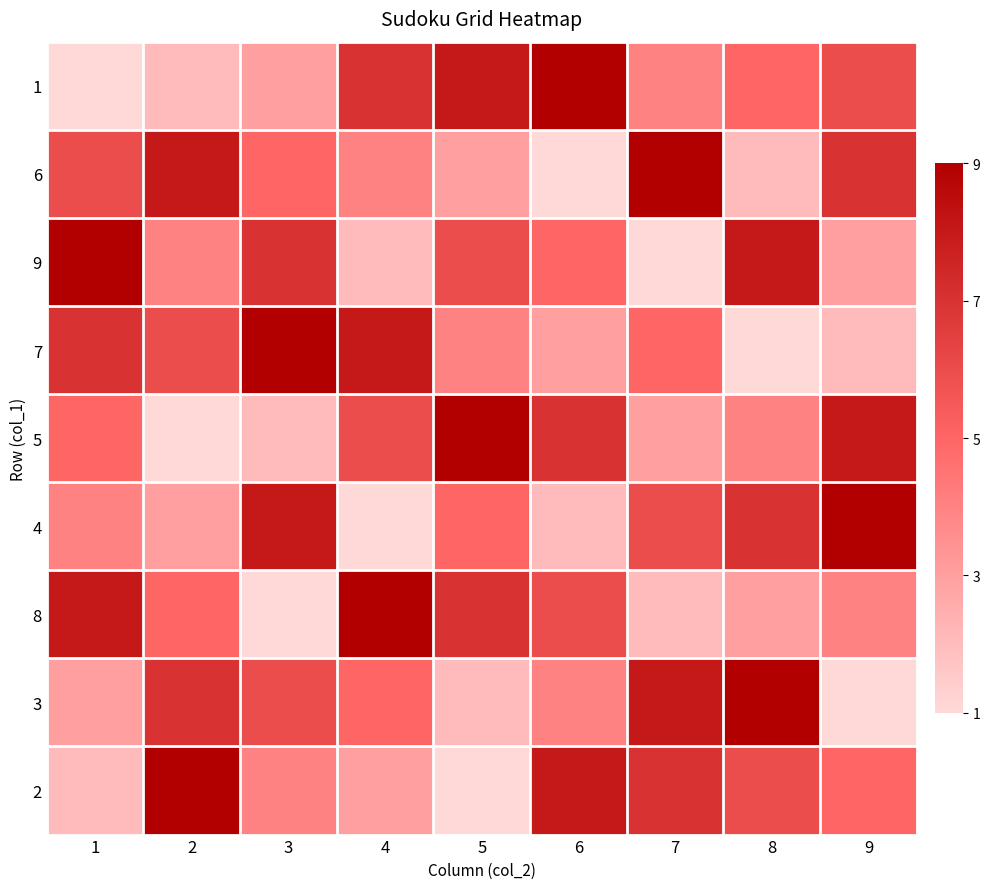

What is the total value across all series at 5?

45